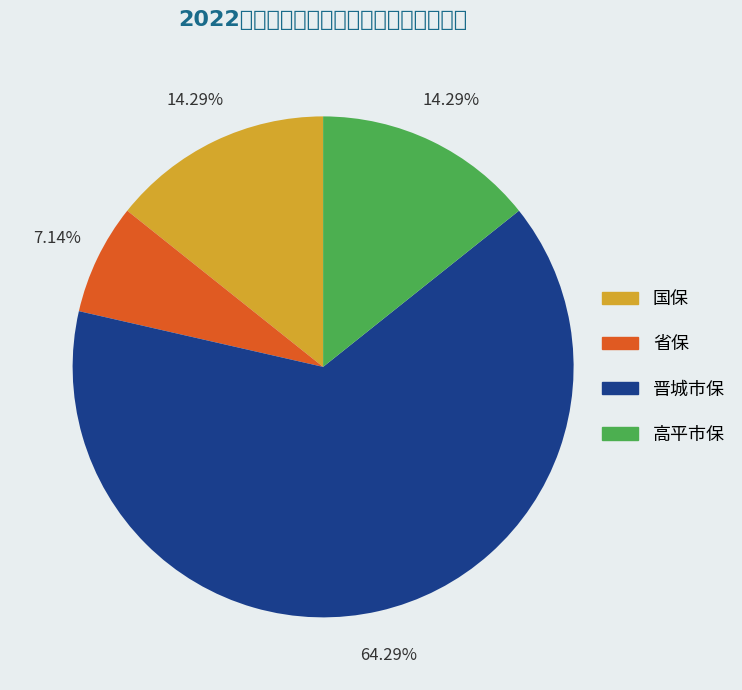

Rank the categories by value from highest to lowest.

晋城市保, 国保, 高平市保, 省保